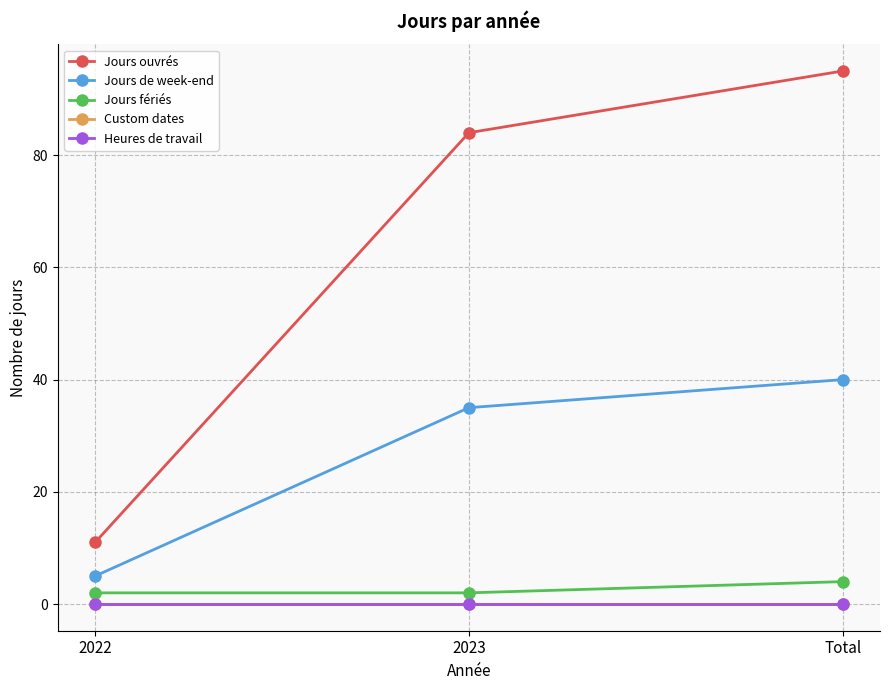

Reading right to left, what are all the values shown in this chart?

Jours ouvrés: Total=95	2023=84	2022=11
Jours de week-end: Total=40	2023=35	2022=5
Jours fériés: Total=4	2023=2	2022=2
Custom dates: Total=0	2023=0	2022=0
Heures de travail: Total=0	2023=0	2022=0